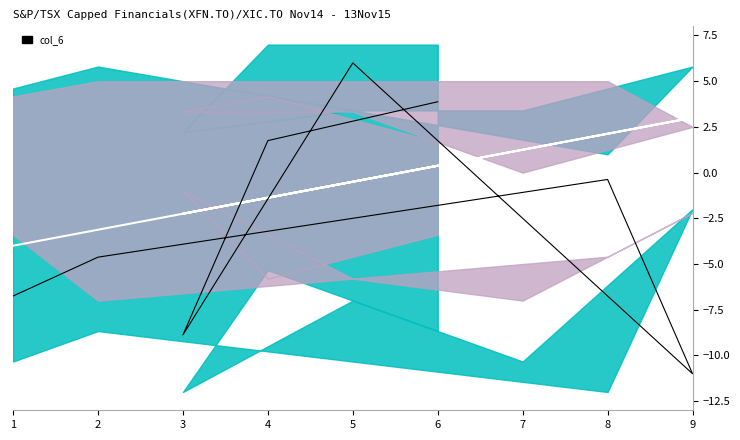

List the series in order of their peak value, lowest first.

col_2, col_6